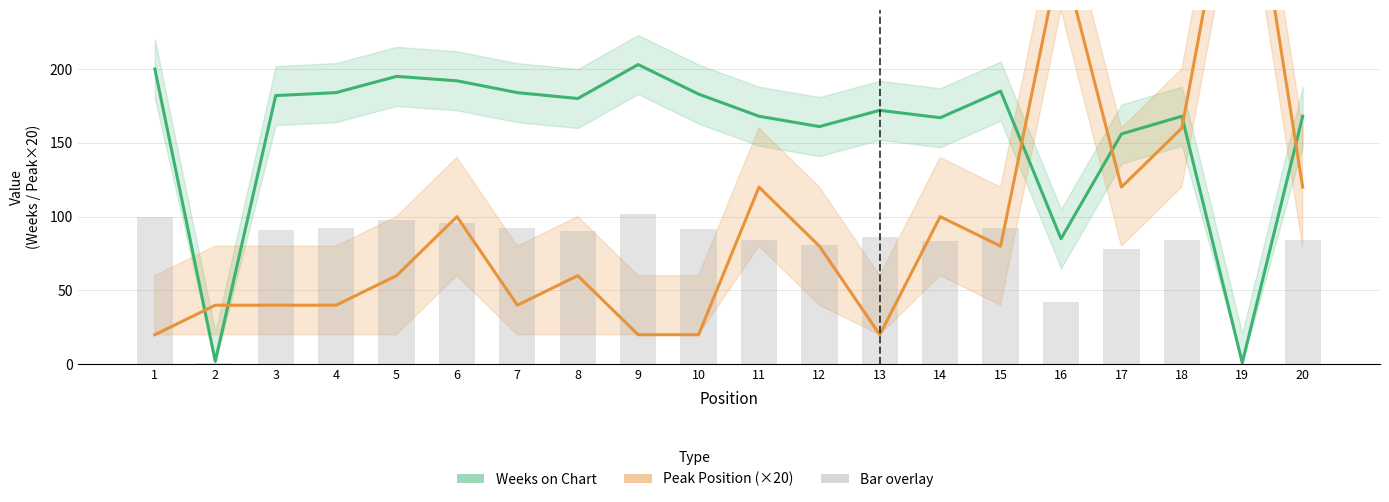

Reading left to right, extract all data points from this chart.

Weeks on Chart: 1=200	2=2	3=182	4=184	5=195	6=192	7=184	8=180	9=203	10=183	11=168	12=161	13=172	14=167	15=185	16=85	17=156	18=168	19=1	20=168
Peak Position (×20): 1=20	2=40	3=40	4=40	5=60	6=100	7=40	8=60	9=20	10=20	11=120	12=80	13=20	14=100	15=80	16=280	17=120	18=160	19=380	20=120